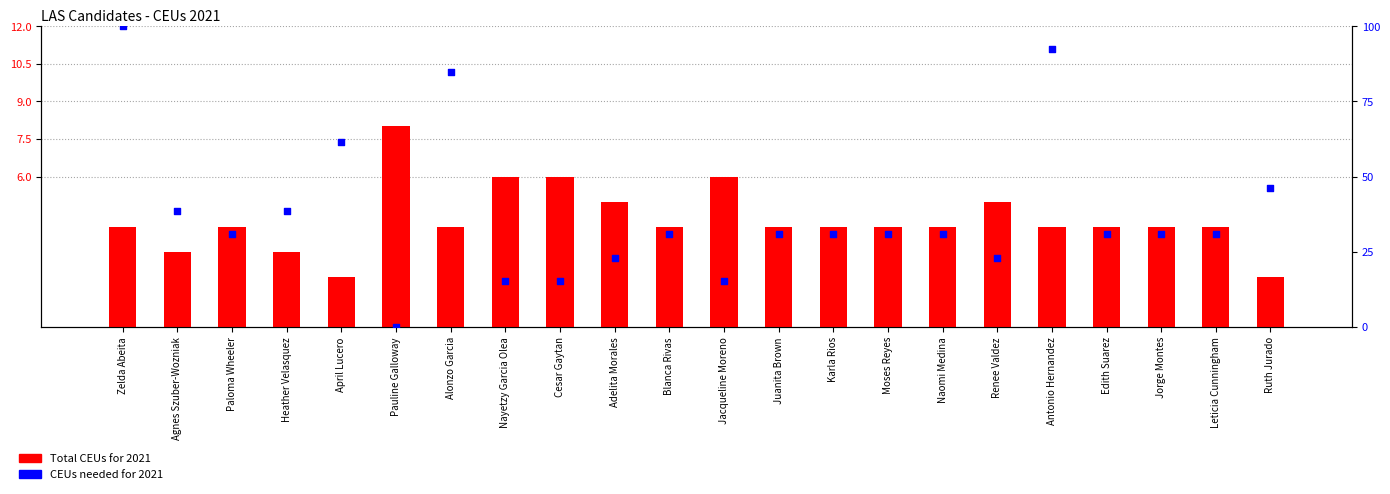

At which category is the sum across all series the highest?

Zelda Abeita